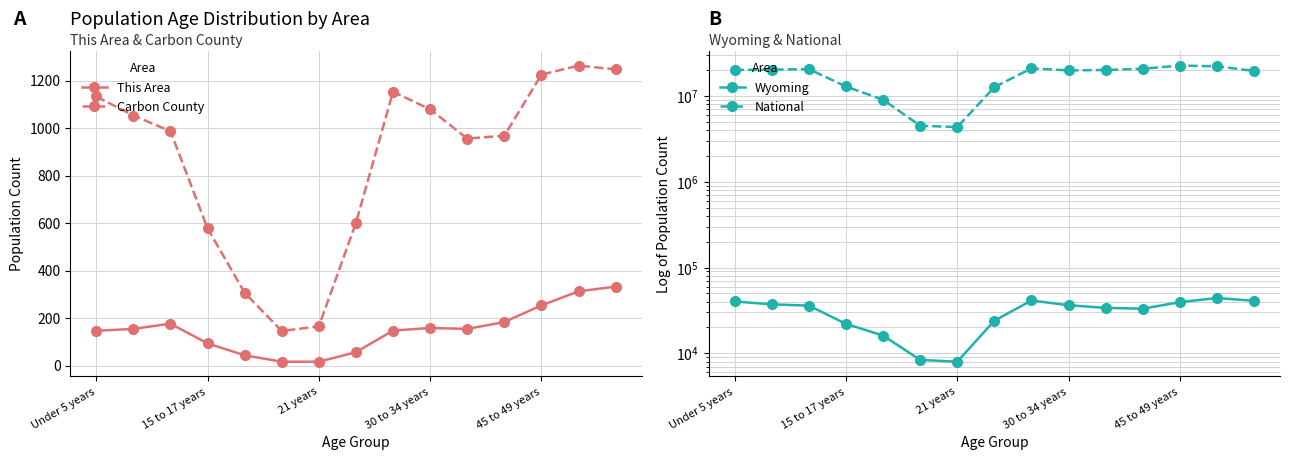

The Carbon County series shows 262 at 30 to 34 years. True or false?

False